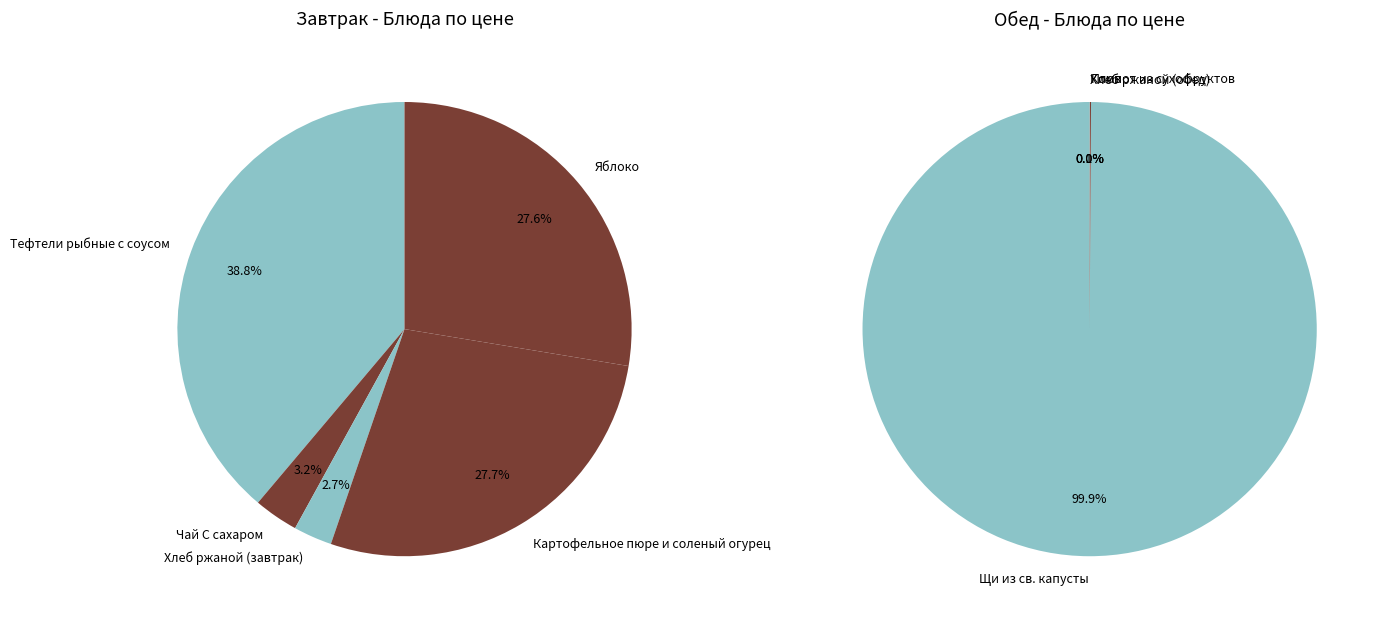

How many slices are in this pie chart?

9